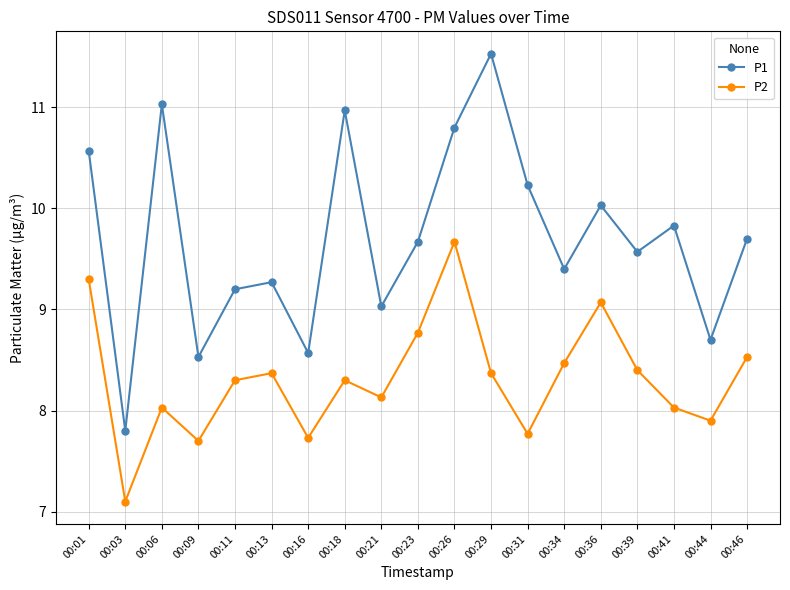

True or false: P2 and P1 intersect in this chart.

False